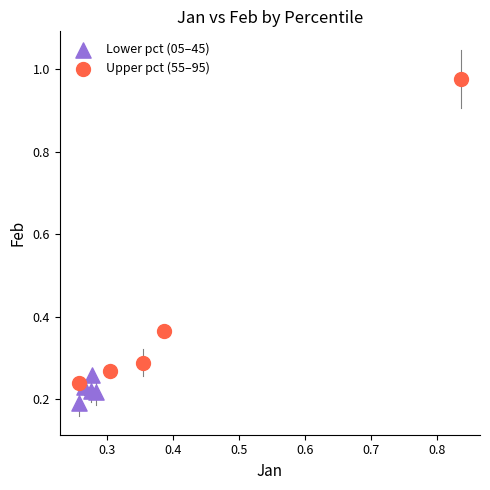

Which series reaches the minimum Y coordinate?

Lower pct (05–45)